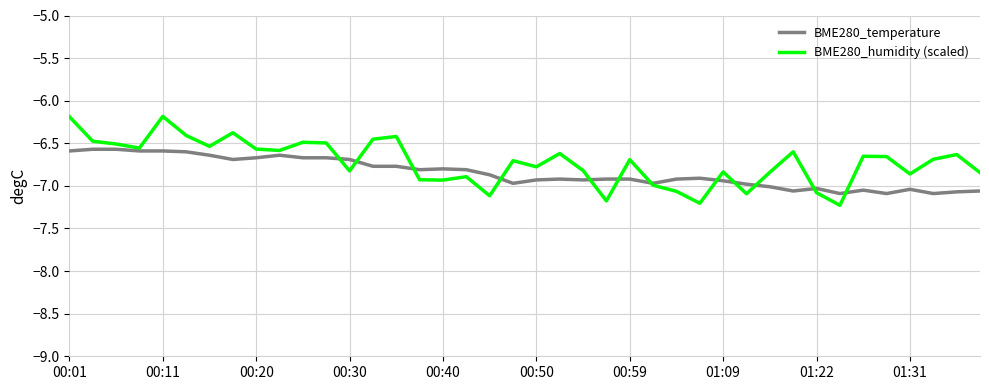

List the series in order of their peak value, lowest first.

BME280_temperature, BME280_humidity (scaled)